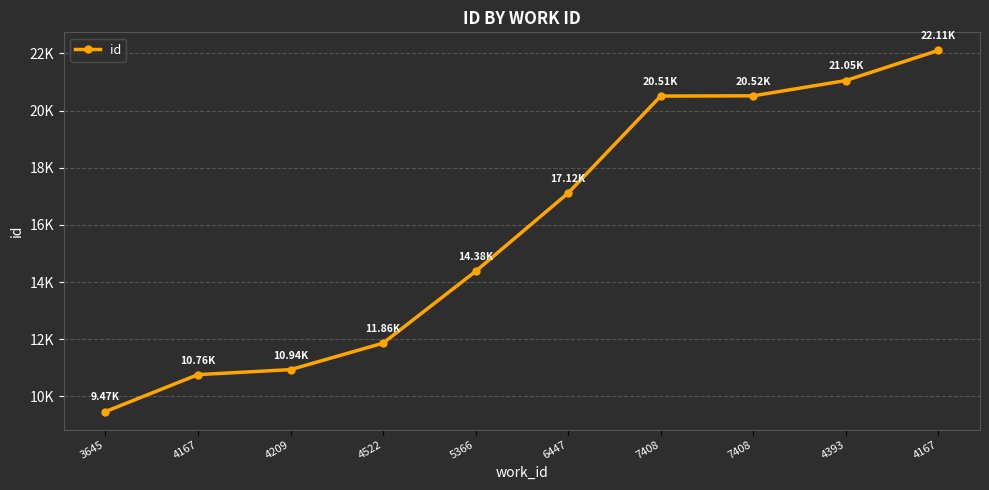

Is this an area chart (filled region under the line)?

No